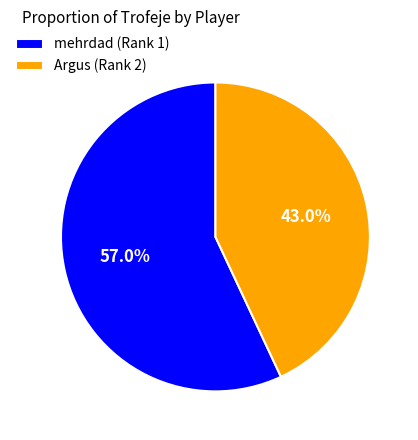

Which category has the biggest portion of the pie?

mehrdad (Rank 1)